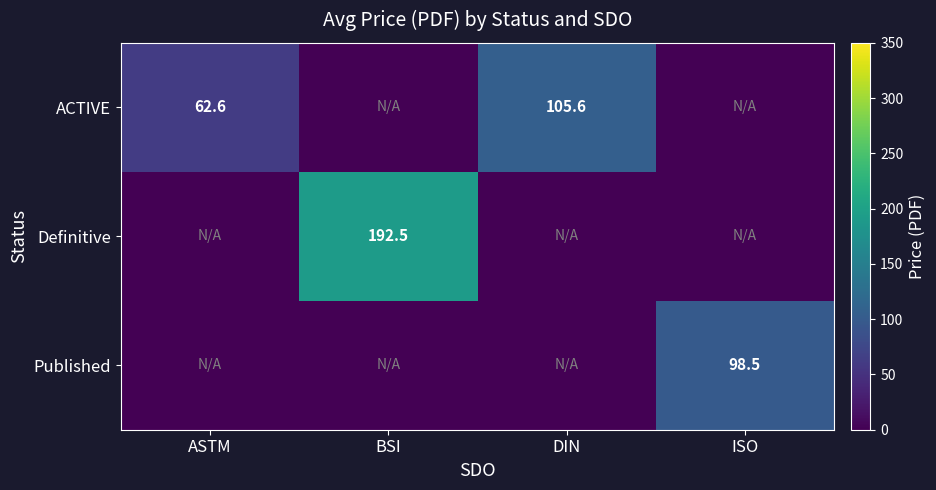

The ACTIVE series shows 30.5 at ASTM. True or false?

False